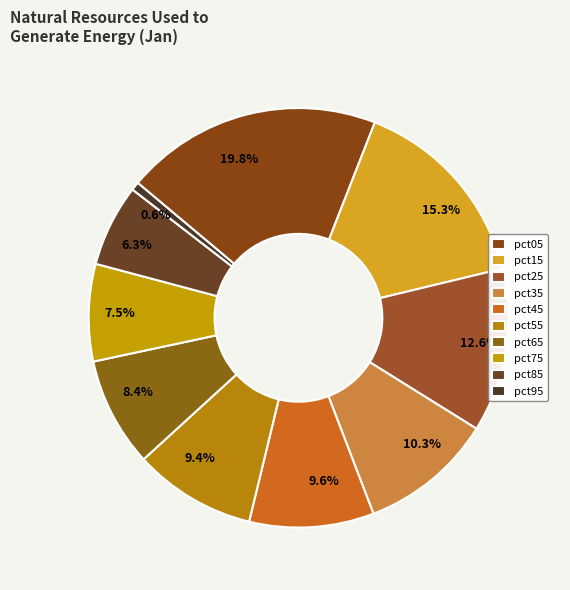

How many slices are in this pie chart?

10